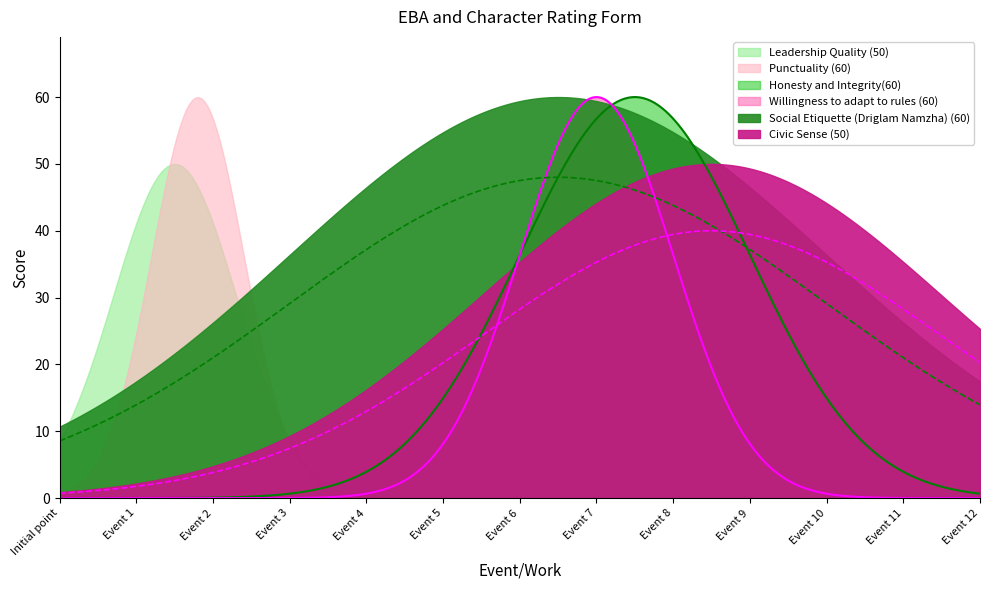

Does the chart display data point markers on the line(s)?

No